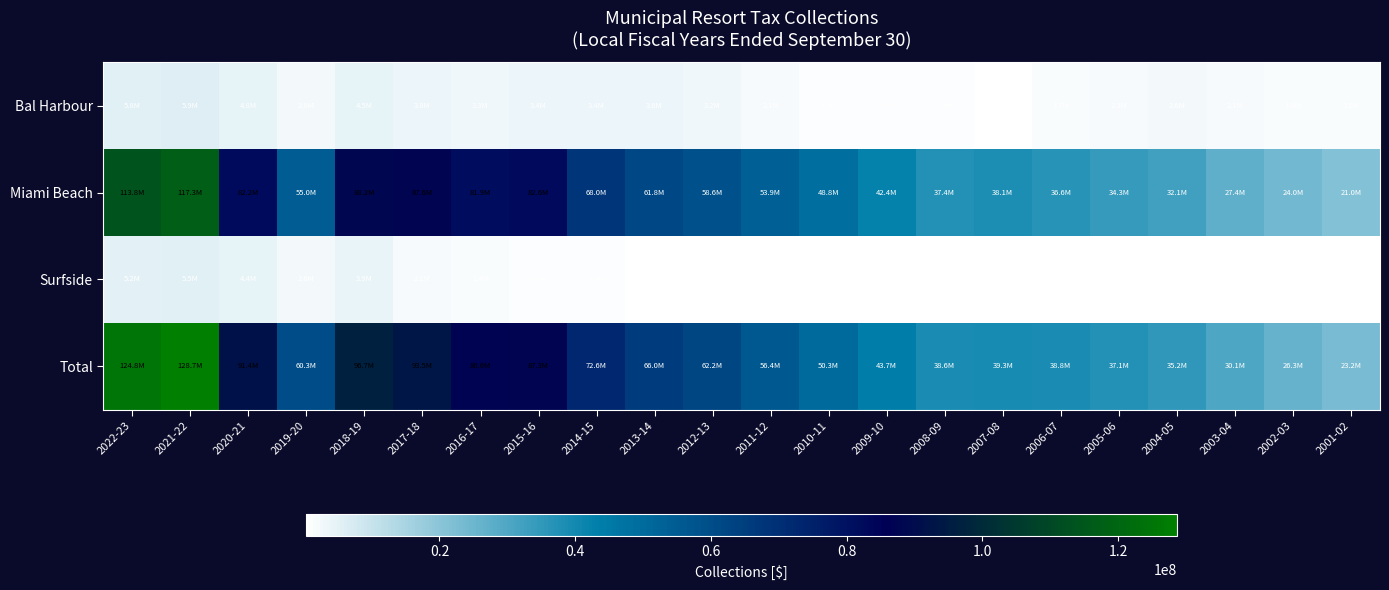

Which has a higher value, 2021-22 or 2015-16?

2021-22